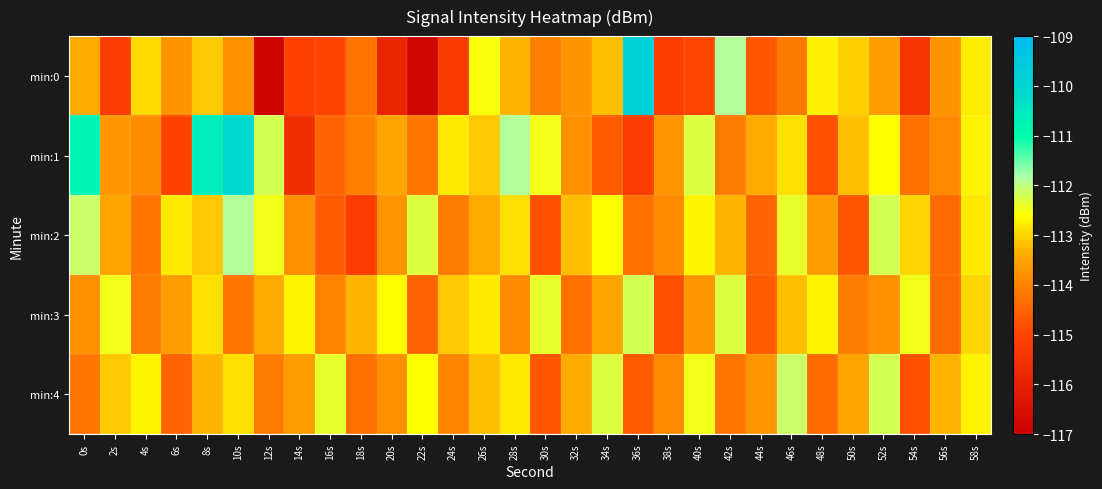

At how many categories does at least one series exceed -116?

30